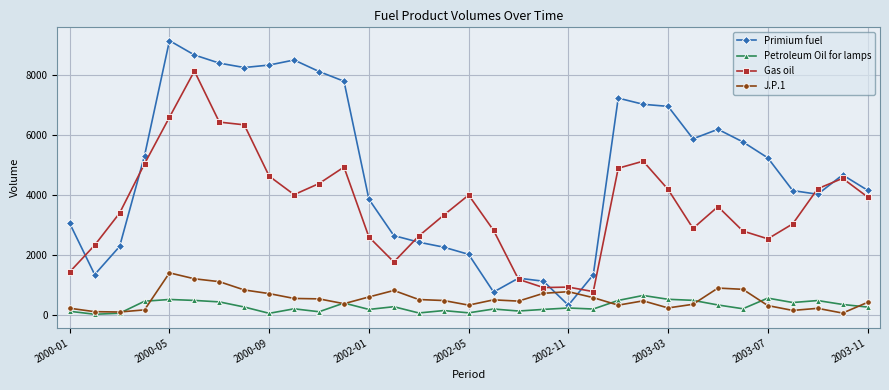

Rank the series by their maximum value, from lowest to highest.

Petroleum Oil for lamps, J.P.1, Gas oil, Primium fuel